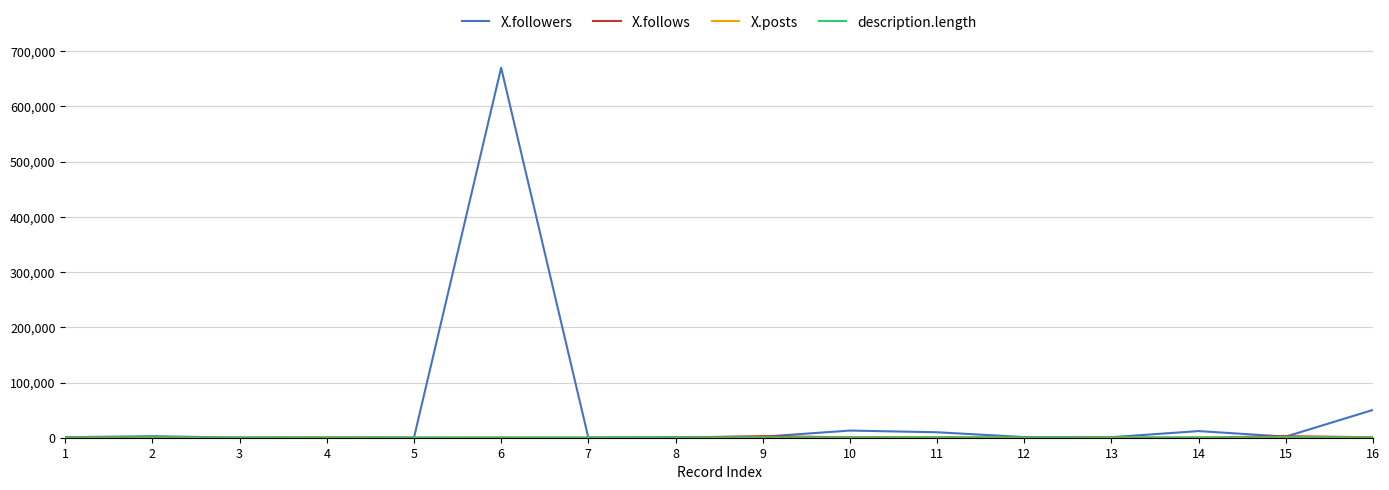

At how many categories does at least one series exceed 56424?

1